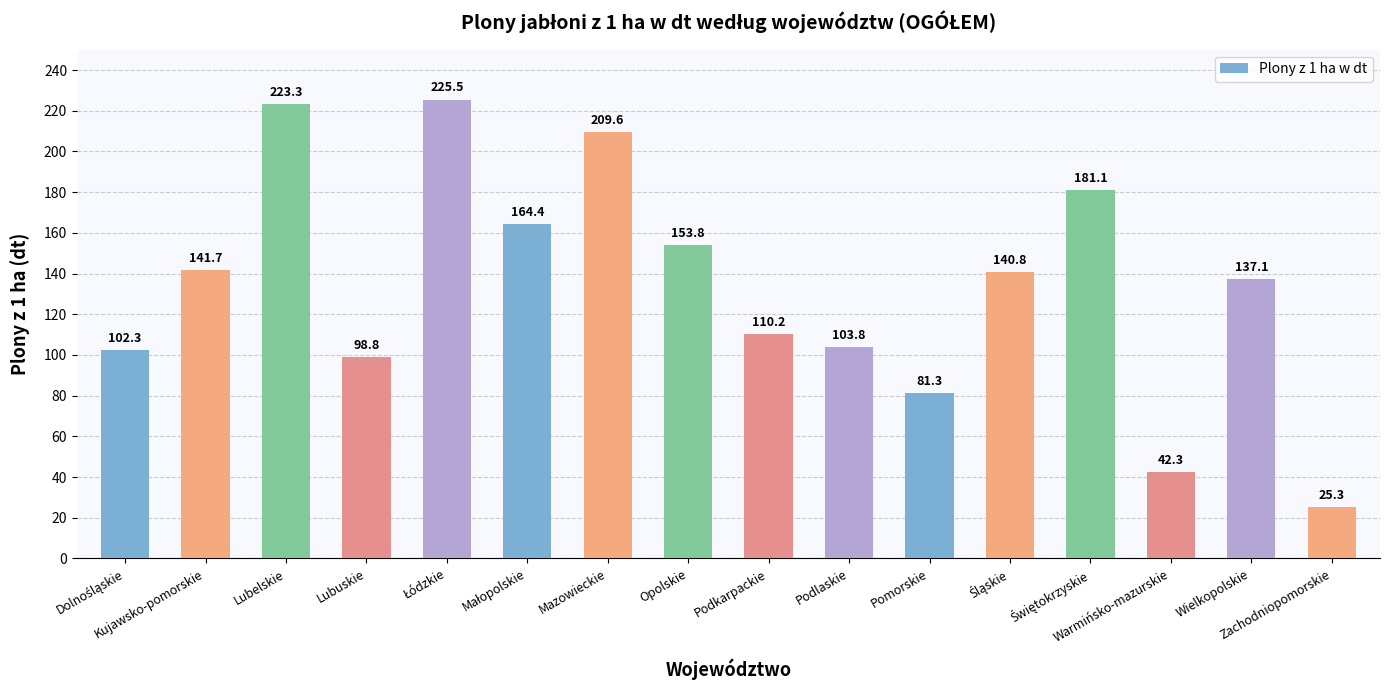

The value at Wielkopolskie is 137.1. True or false?

True